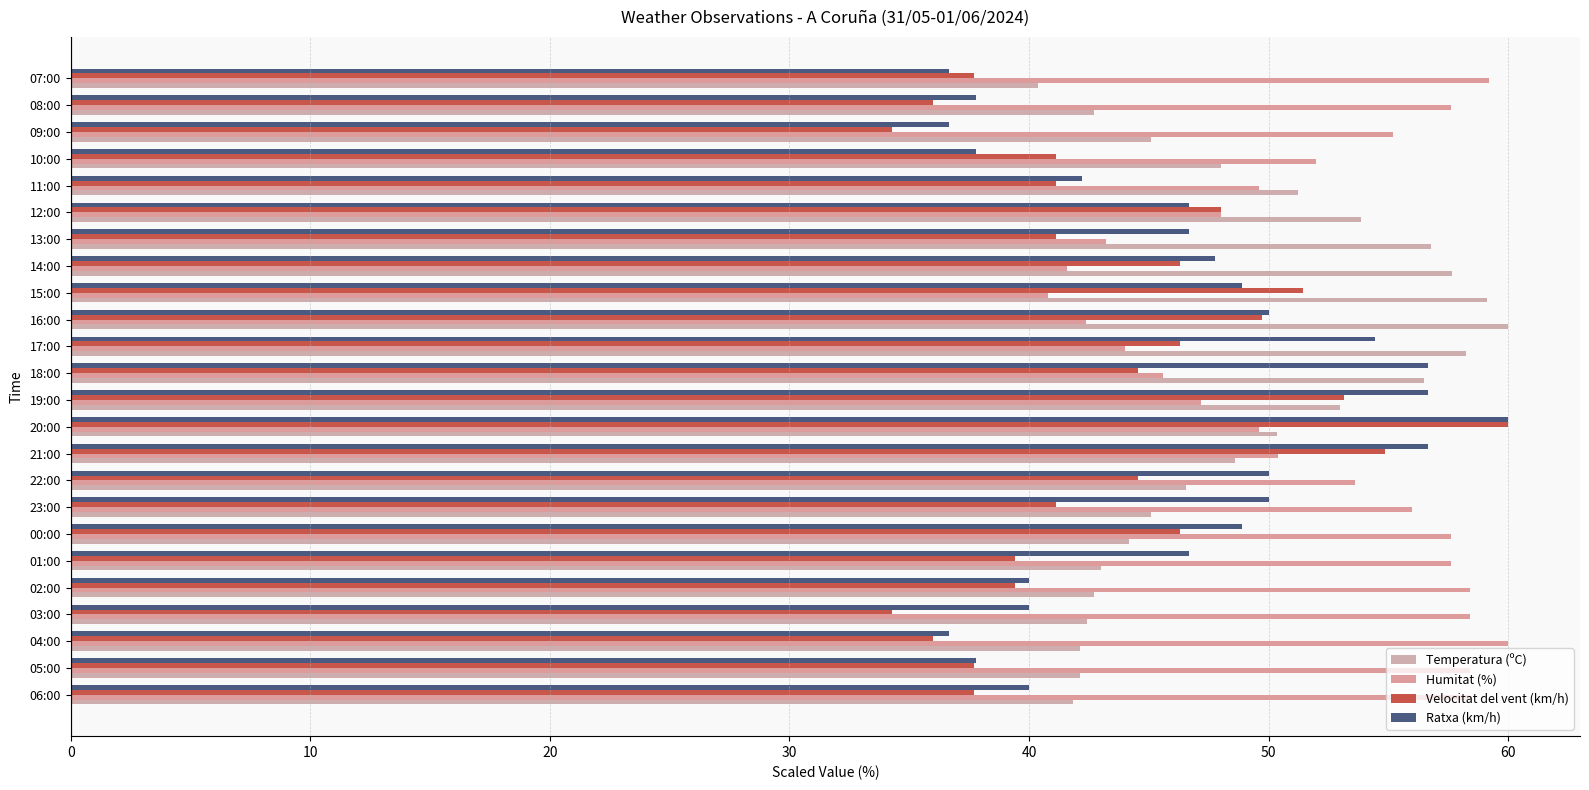

Which series has the largest range (max minus min)?

Velocitat del vent (km/h)